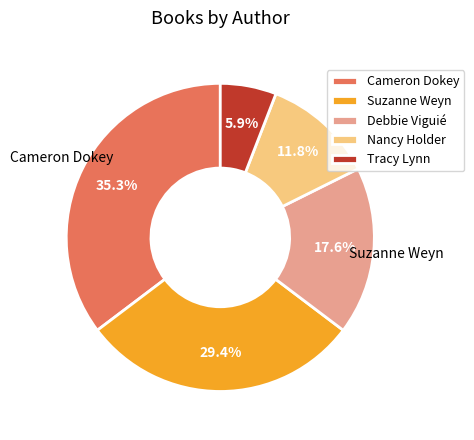

To the nearest percent, what is the difference between the Nancy Holder and Cameron Dokey slice percentages?

24%